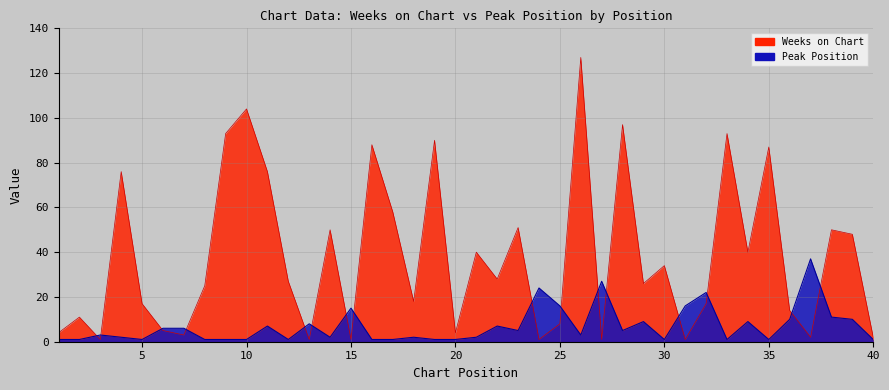

What is the difference between the Weeks on Chart values at 35 and 3?

86